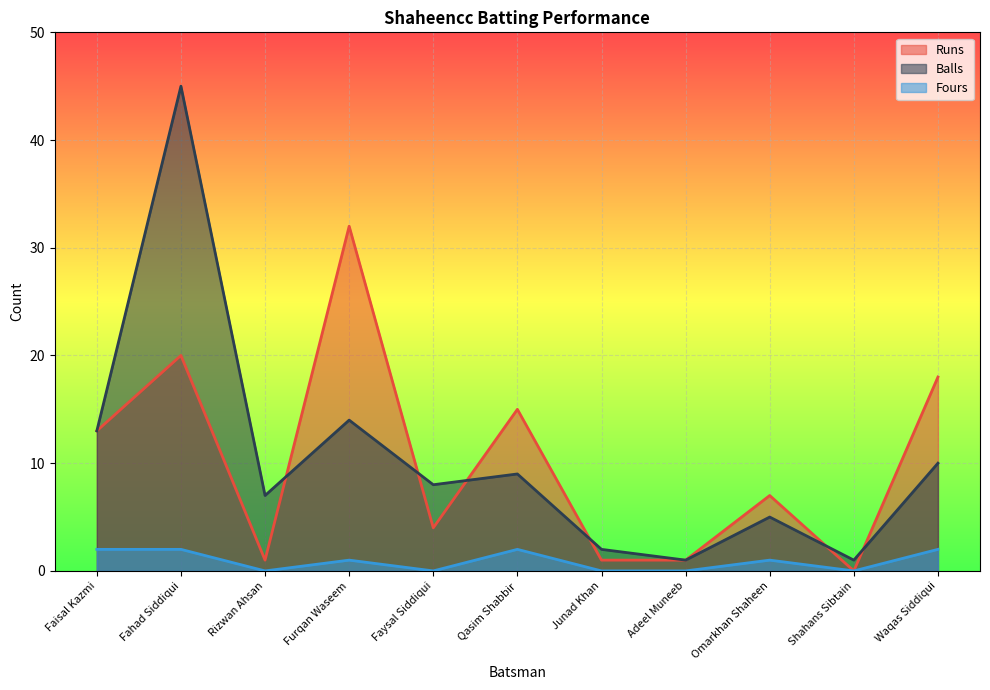

What position from the right is Fahad Siddiqui?

10